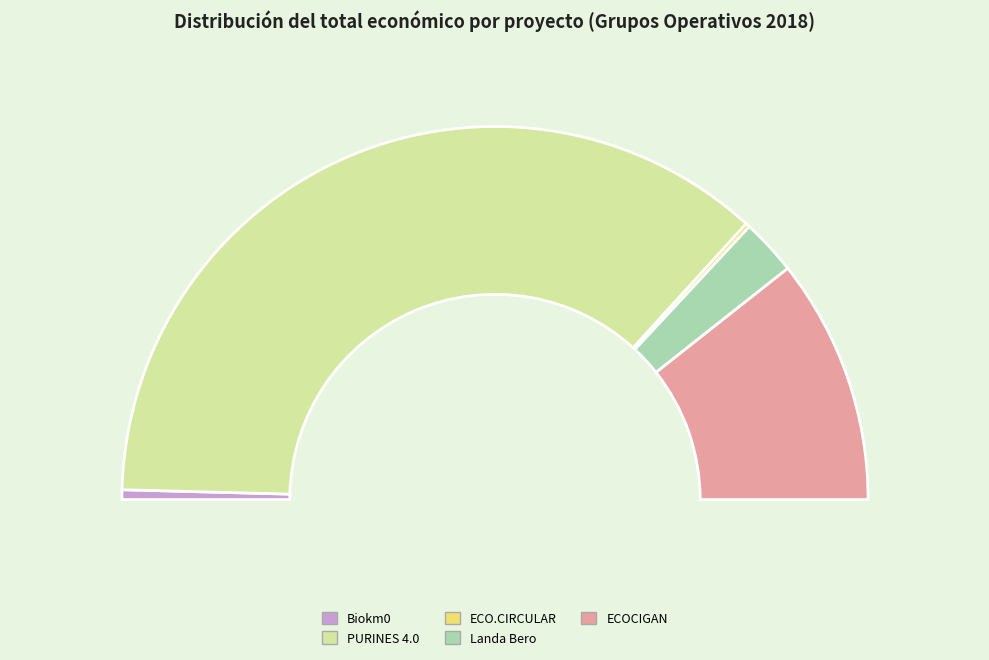

How many slices are in this pie chart?

5